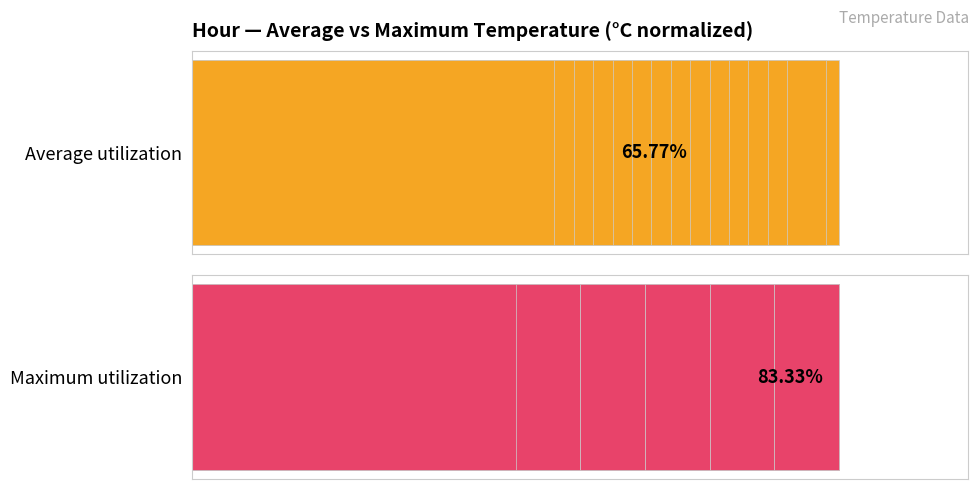

The Average utilization series shows 39.1 at 19. True or false?

False